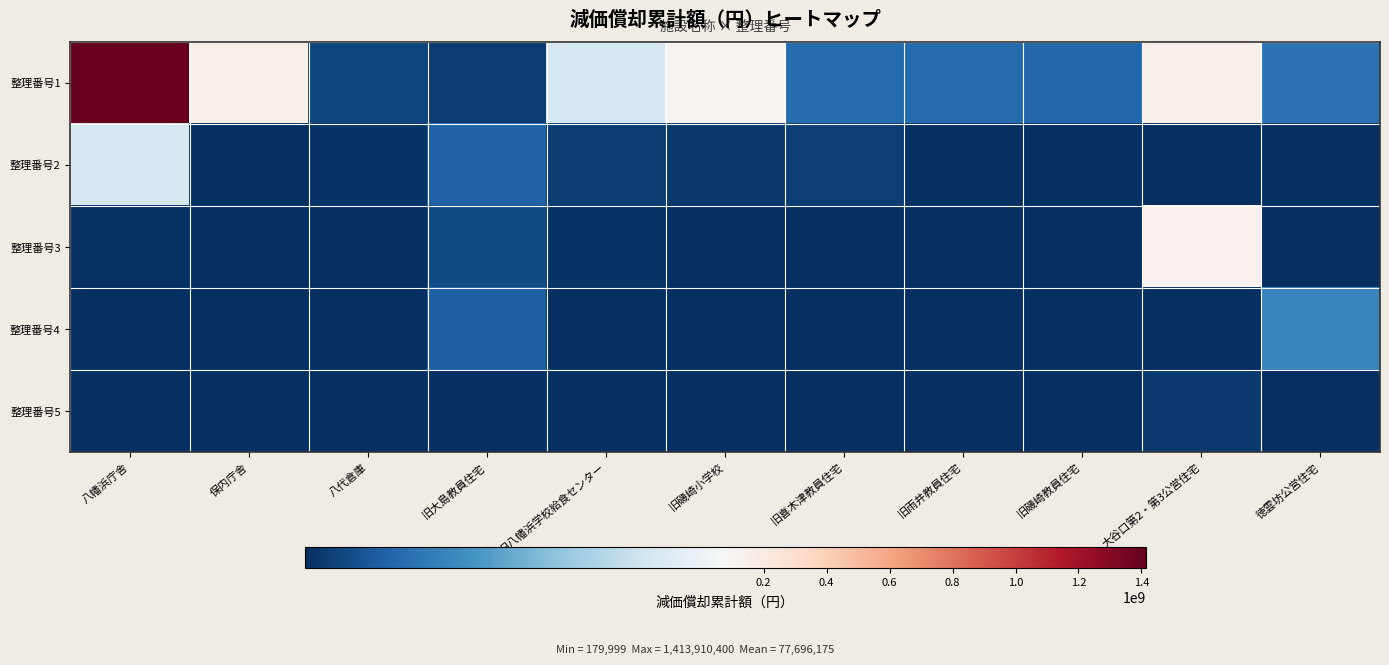

Reading left to right, extract all data points from this chart.

整理番号1: 八幡浜庁舎=1413910400	保内庁舎=151113600	八代倉庫=6479999	旧大島教員住宅=3999999	旧八幡浜学校給食センター=64239999	旧磯崎小学校=114824061	旧喜木津教員住宅=18296136	旧雨井教員住宅=17787910	旧磯崎教員住宅=17095551	大谷口第2・第3公営住宅=142278840	徳雲坊公営住宅=20399999
整理番号2: 八幡浜庁舎=64672000	保内庁舎=0	八代倉庫=1515125	旧大島教員住宅=15099480	旧八幡浜学校給食センター=4104000	旧磯崎小学校=2759999	旧喜木津教員住宅=4491069	旧雨井教員住宅=0	旧磯崎教員住宅=0	大谷口第2・第3公営住宅=567000	徳雲坊公営住宅=179999
整理番号3: 八幡浜庁舎=1353600	保内庁舎=0	八代倉庫=0	旧大島教員住宅=8320400	旧八幡浜学校給食センター=1799999	旧磯崎小学校=0	旧喜木津教員住宅=0	旧雨井教員住宅=0	旧磯崎教員住宅=0	大谷口第2・第3公営住宅=132352330	徳雲坊公営住宅=359999
整理番号4: 八幡浜庁舎=0	保内庁舎=0	八代倉庫=0	旧大島教員住宅=14185600	旧八幡浜学校給食センター=0	旧磯崎小学校=0	旧喜木津教員住宅=0	旧雨井教員住宅=0	旧磯崎教員住宅=0	大谷口第2・第3公営住宅=779999	徳雲坊公営住宅=26299999
整理番号5: 八幡浜庁舎=0	保内庁舎=0	八代倉庫=0	旧大島教員住宅=0	旧八幡浜学校給食センター=0	旧磯崎小学校=0	旧喜木津教員住宅=0	旧雨井教員住宅=0	旧磯崎教員住宅=0	大谷口第2・第3公営住宅=3239500	徳雲坊公営住宅=682500